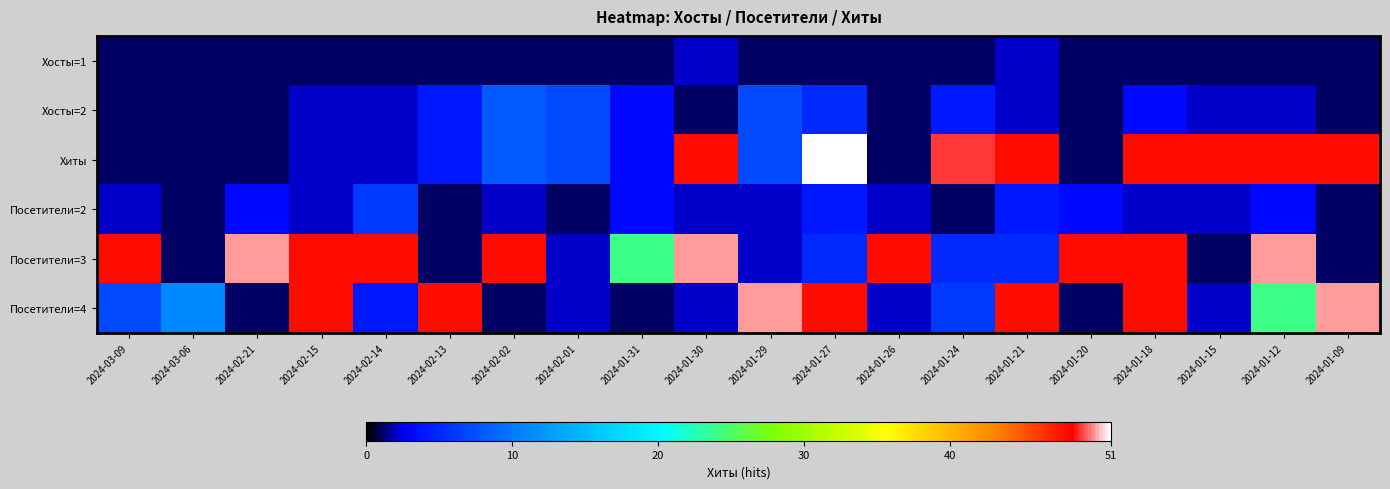

What is the total value across all series at 2024-01-24?

66